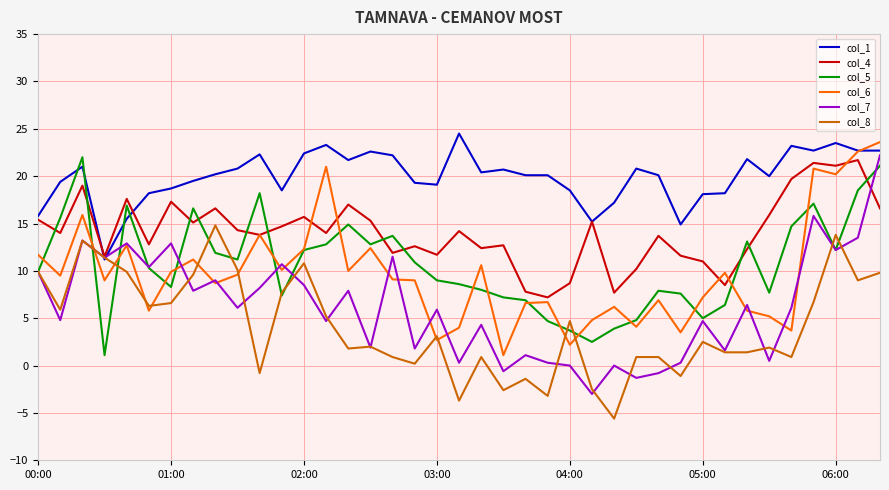

What is the minimum value for col_4?

7.2